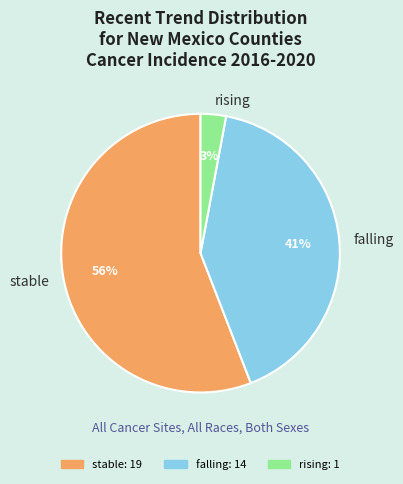

Which category has the biggest portion of the pie?

stable